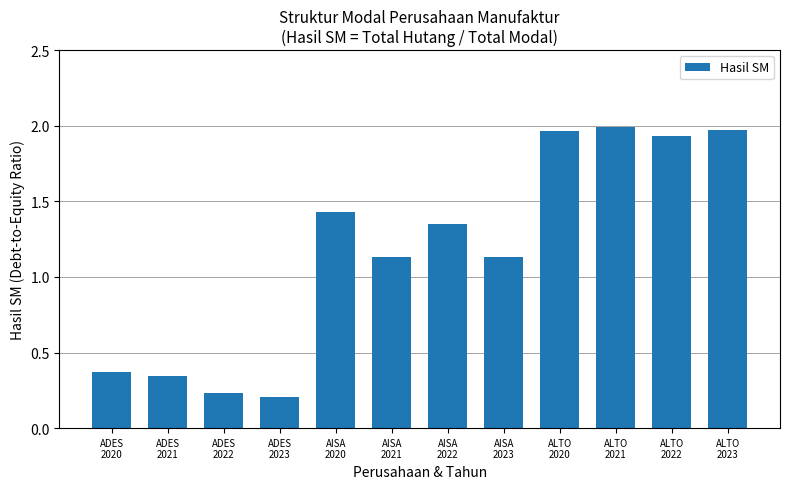

What is the difference between the maximum and minimum values?

1.8